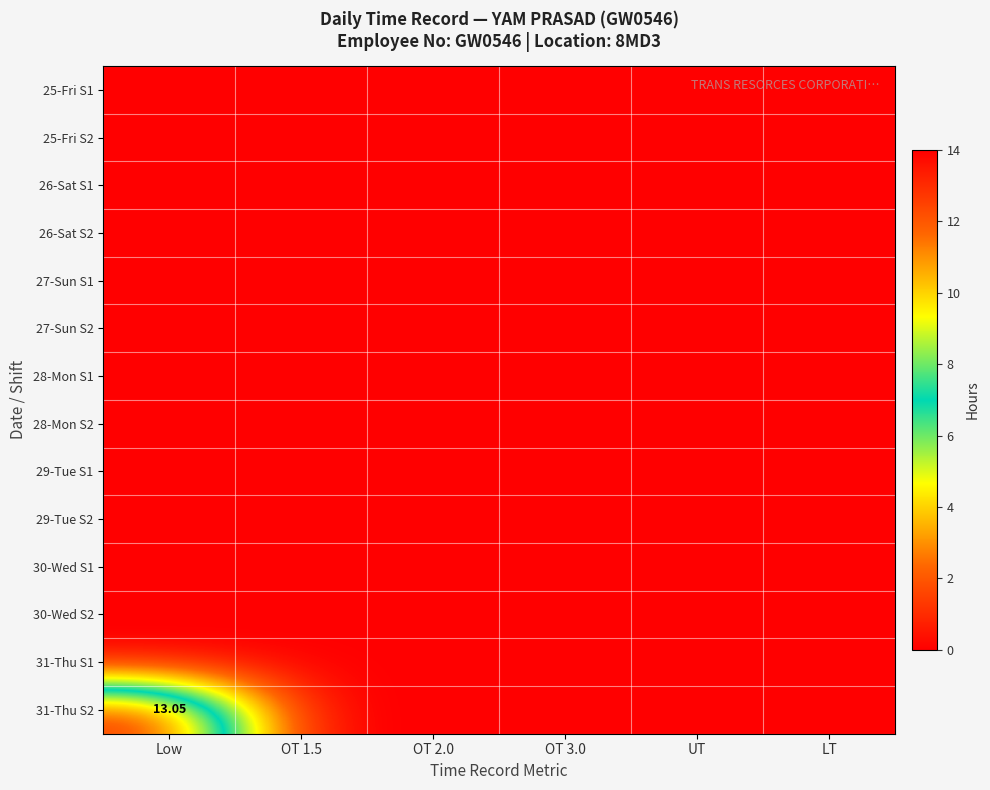

How many series are shown in this chart?

14